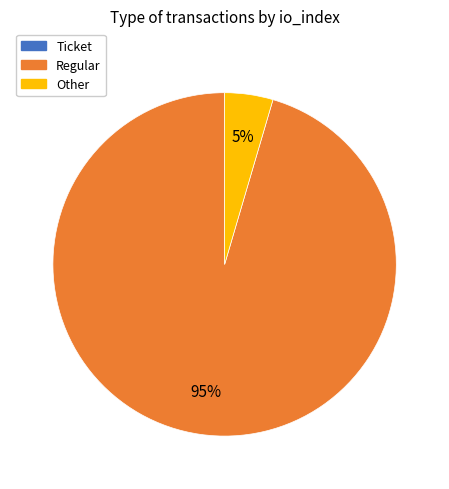

To the nearest percent, what portion does Regular represent?

95%